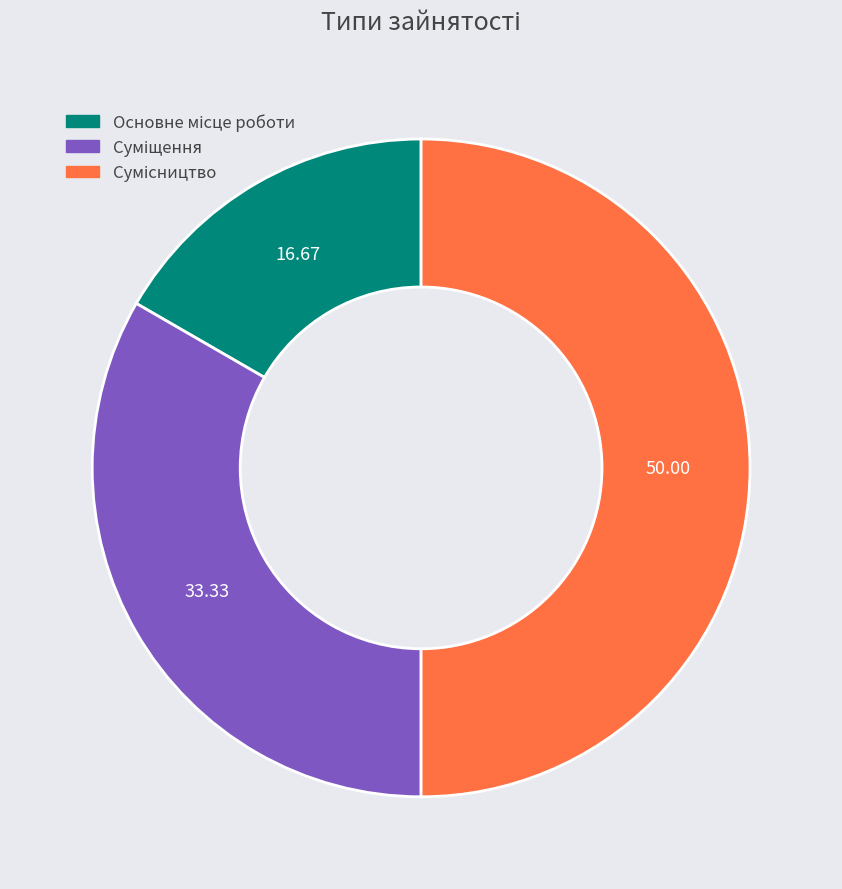

True or false: Основне місце роботи accounts for 17% of the total.

True